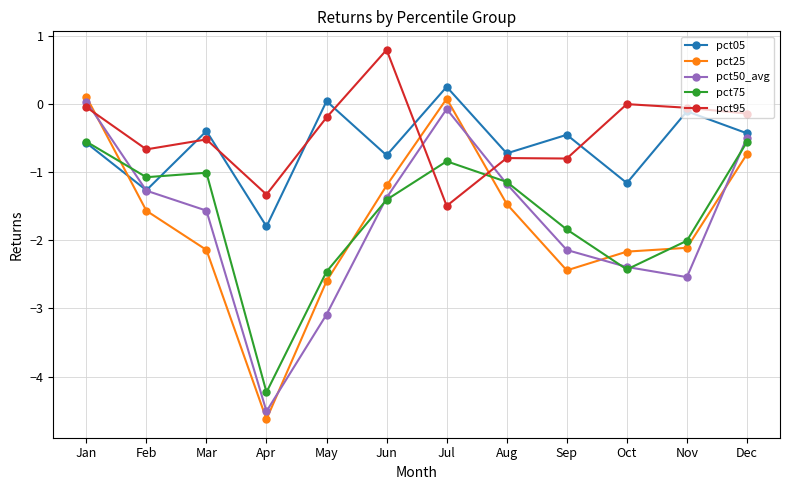

How many intersections are there between pct75 and pct25?

5